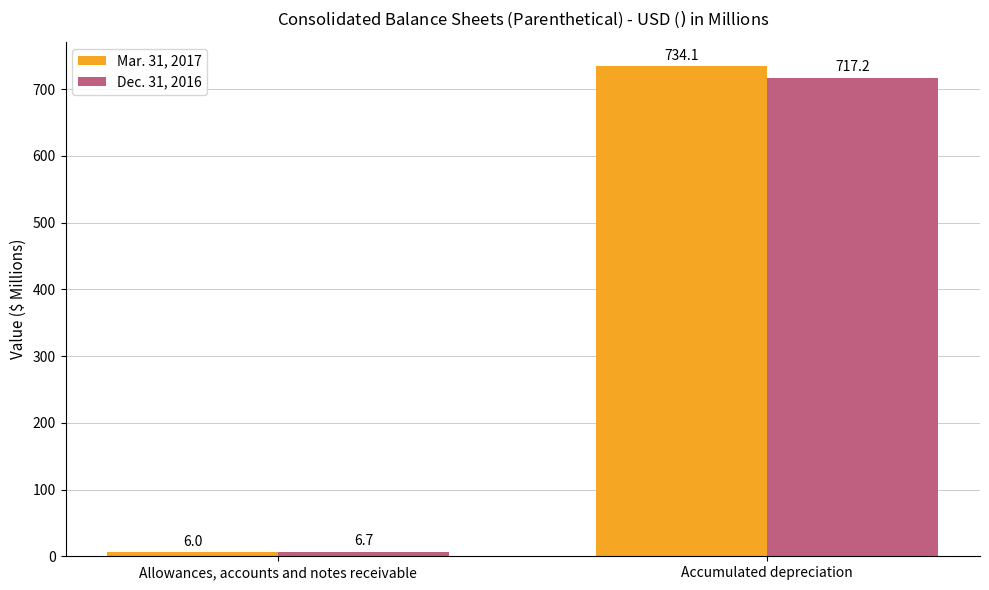

Read the Dec. 31, 2016 value at Allowances, accounts and notes receivable.

6.7